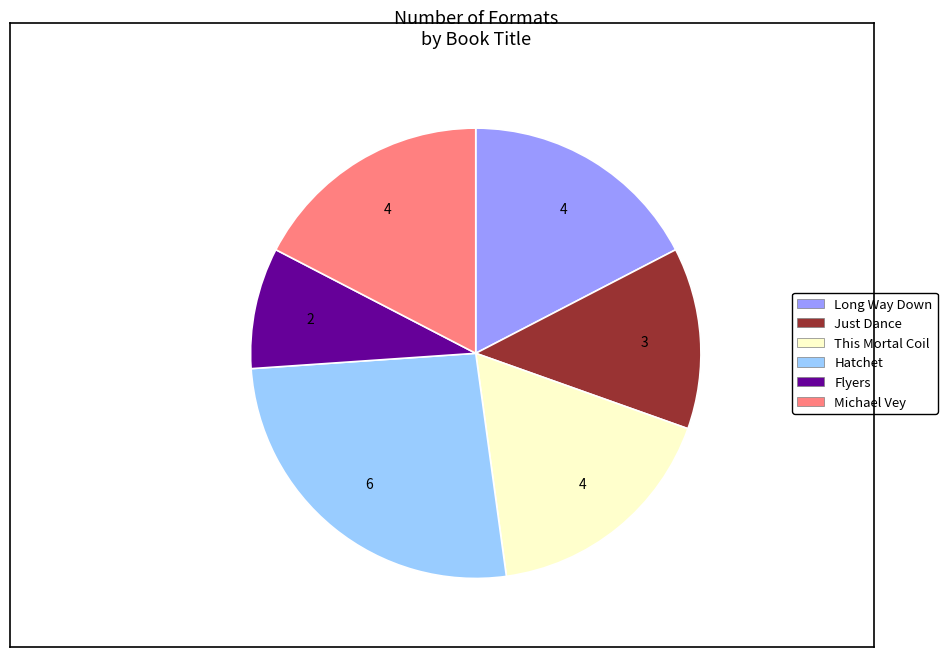

Does any single category account for the majority?

No